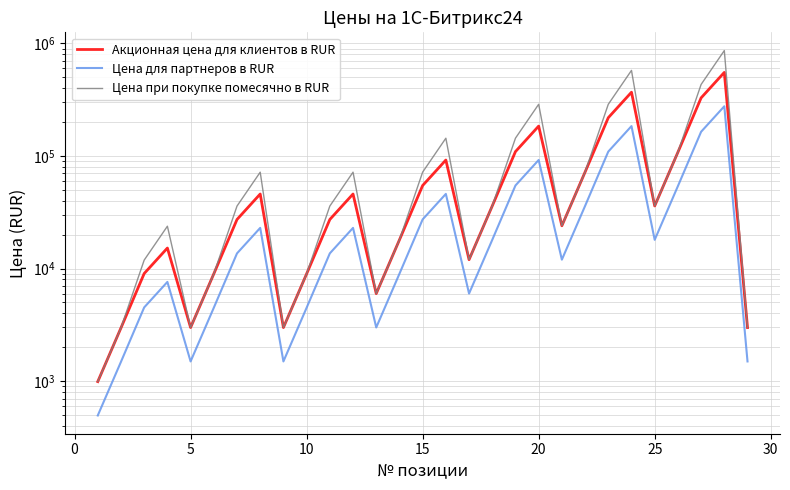

What is the difference between the maximum and minimum values in the Цена для партнеров в RUR series?

275755